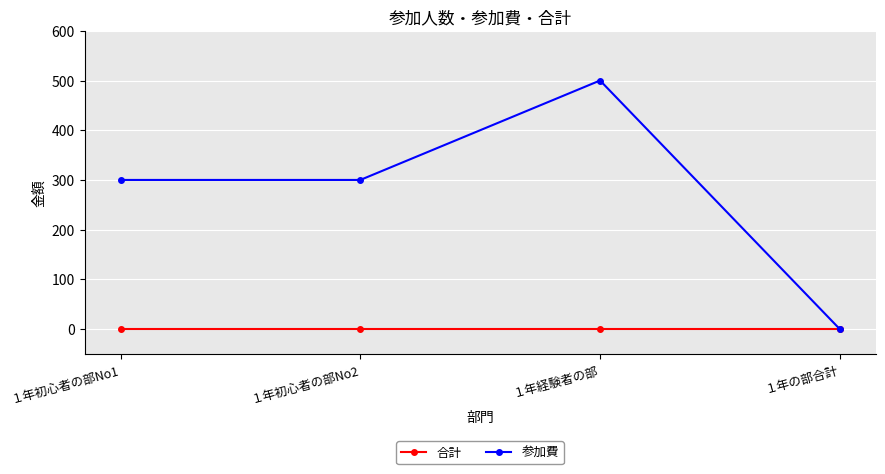

What are all the series names shown in the legend?

合計, 参加費